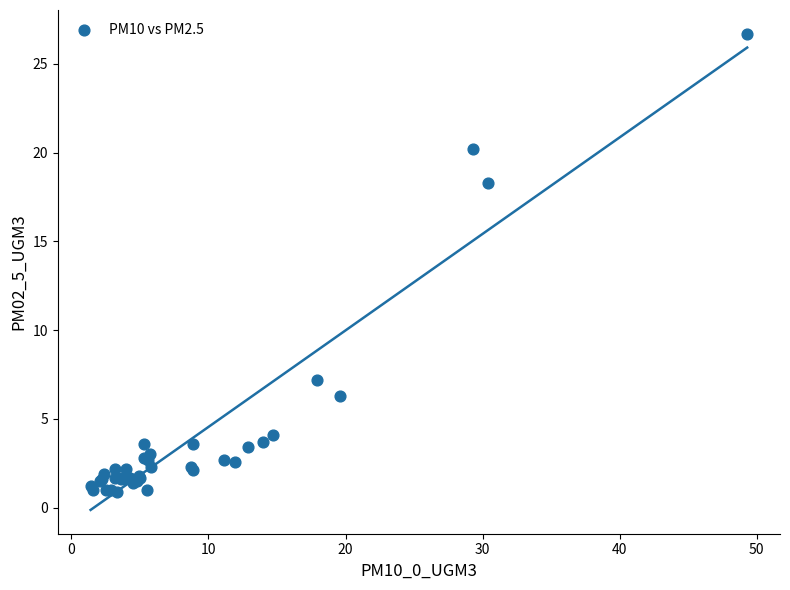

What Y value in the scatter plot is closest to 13?

18.3